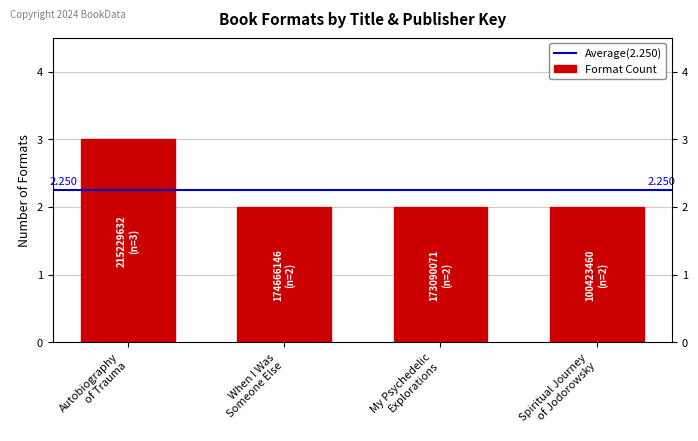

True or false: the data shows 3 at When I Was Someone Else.

False